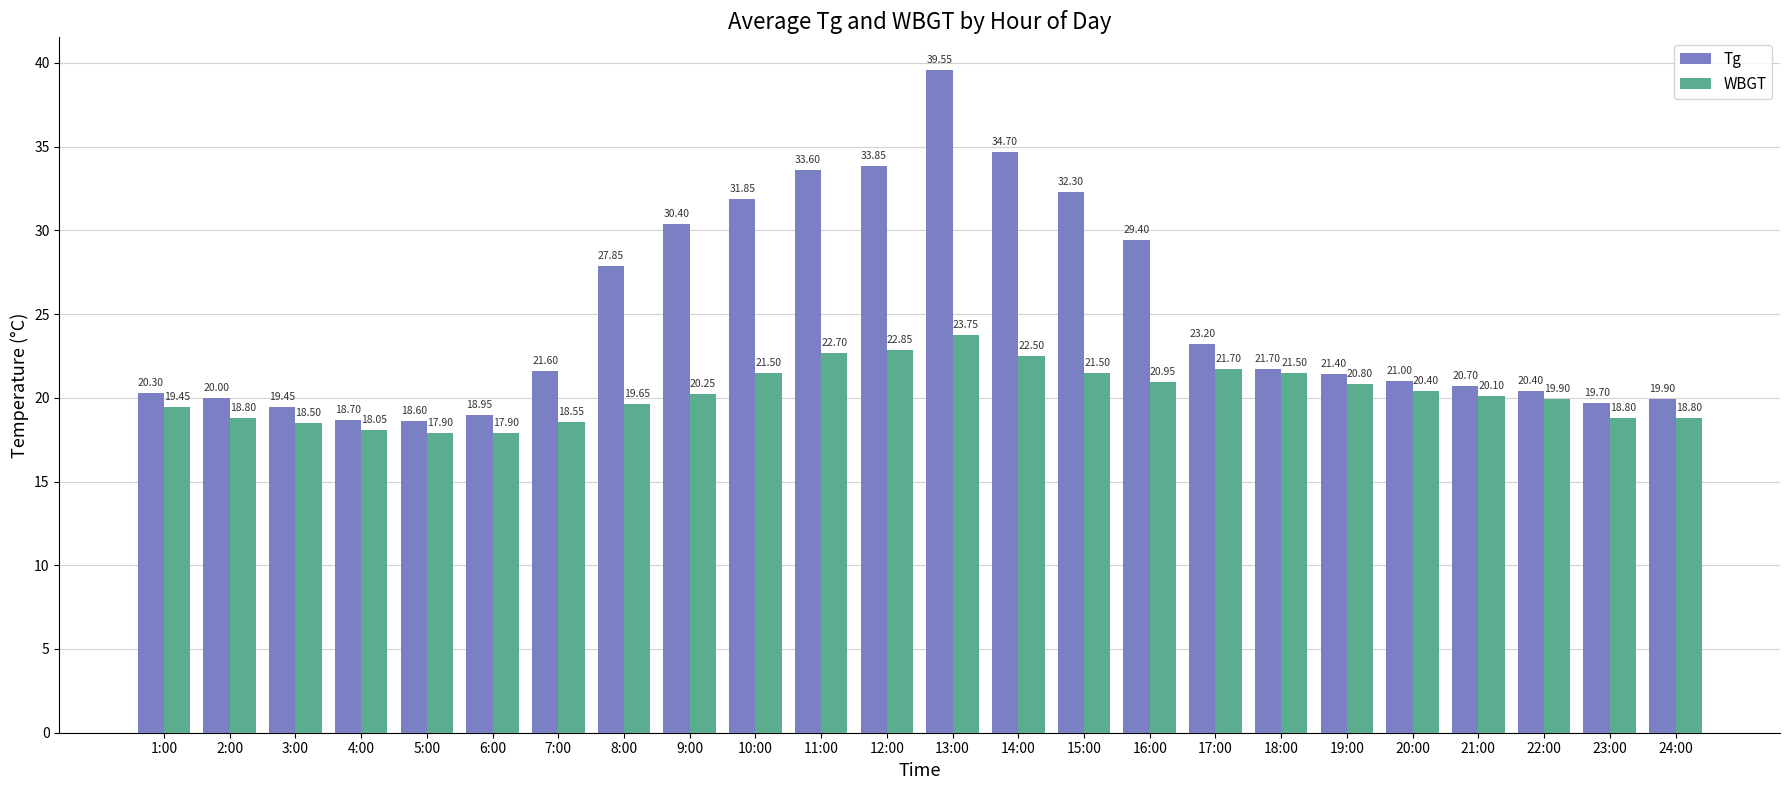

At which label does WBGT first exceed 20?

9:00